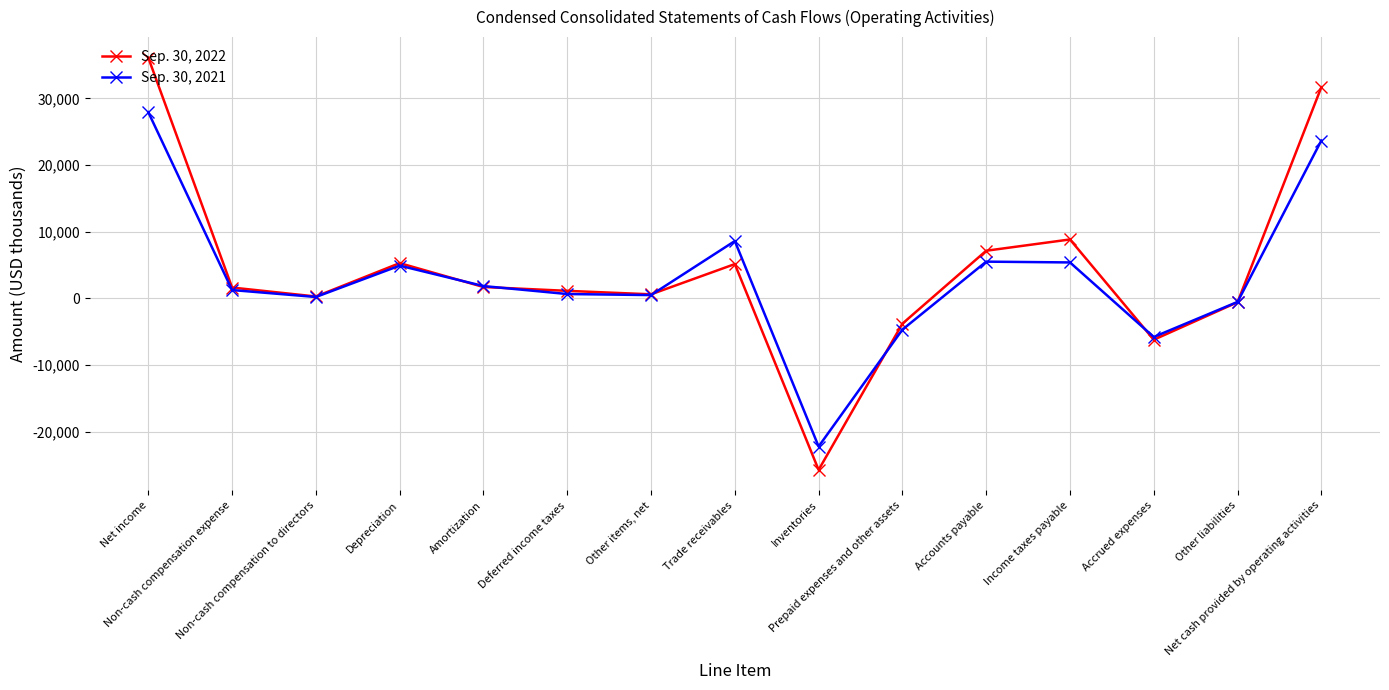

True or false: Sep. 30, 2021 has more than 0 interior local peaks.

True